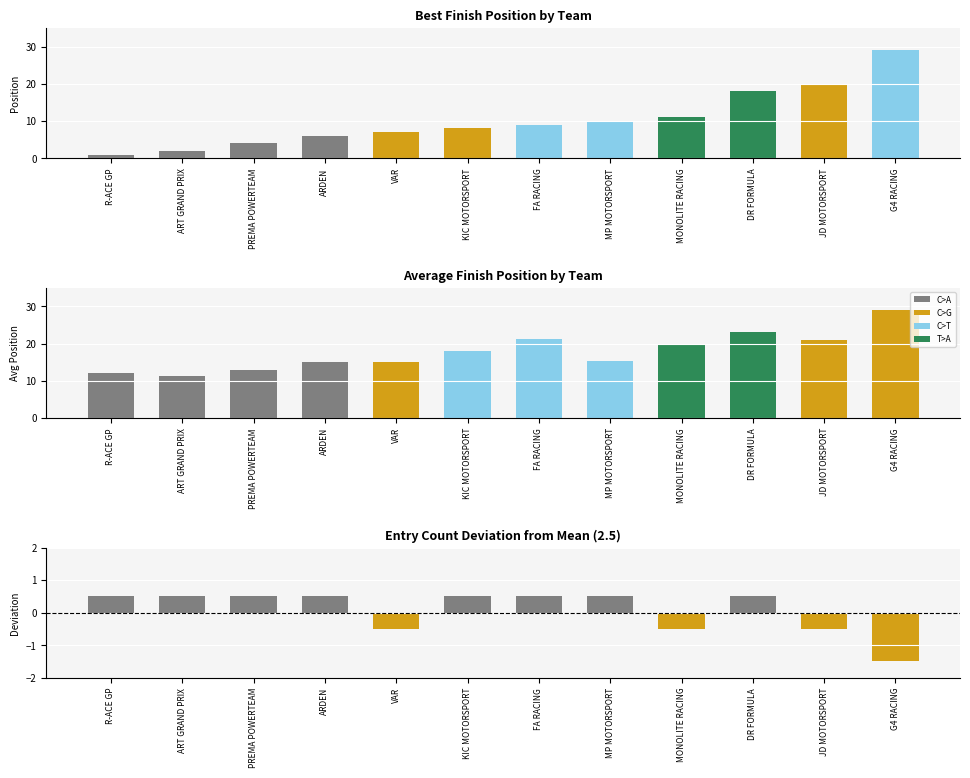

List the labels in order of Avg Position value, smallest first.

ART GRAND PRIX, R-ACE GP, PREMA POWERTEAM, ARDEN, VAR, MP MOTORSPORT, KIC MOTORSPORT, MONOLITE RACING, JD MOTORSPORT, FA RACING, DR FORMULA, G4 RACING